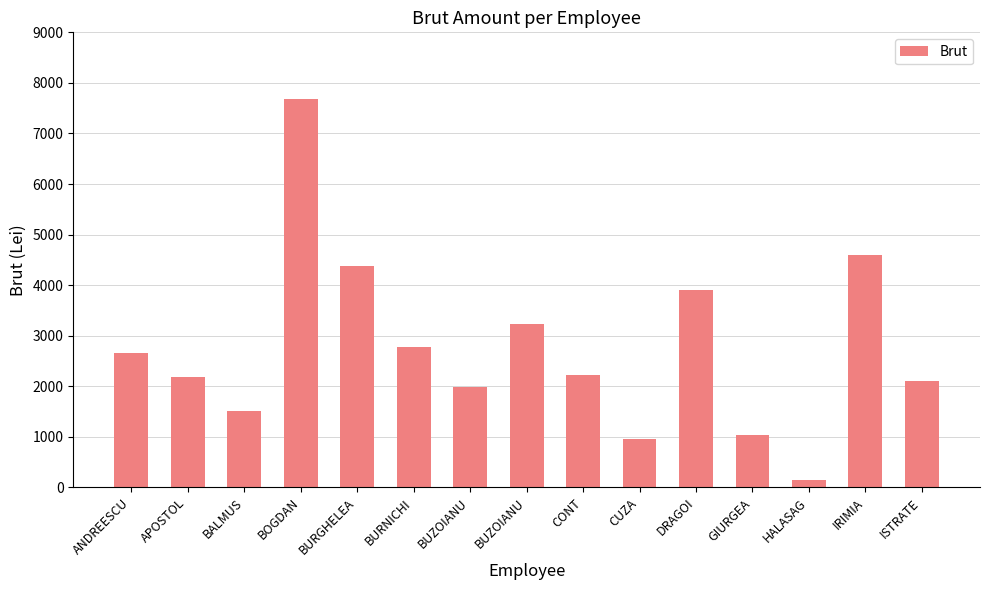

True or false: the data shows 2651 at ANDREESCU.

True